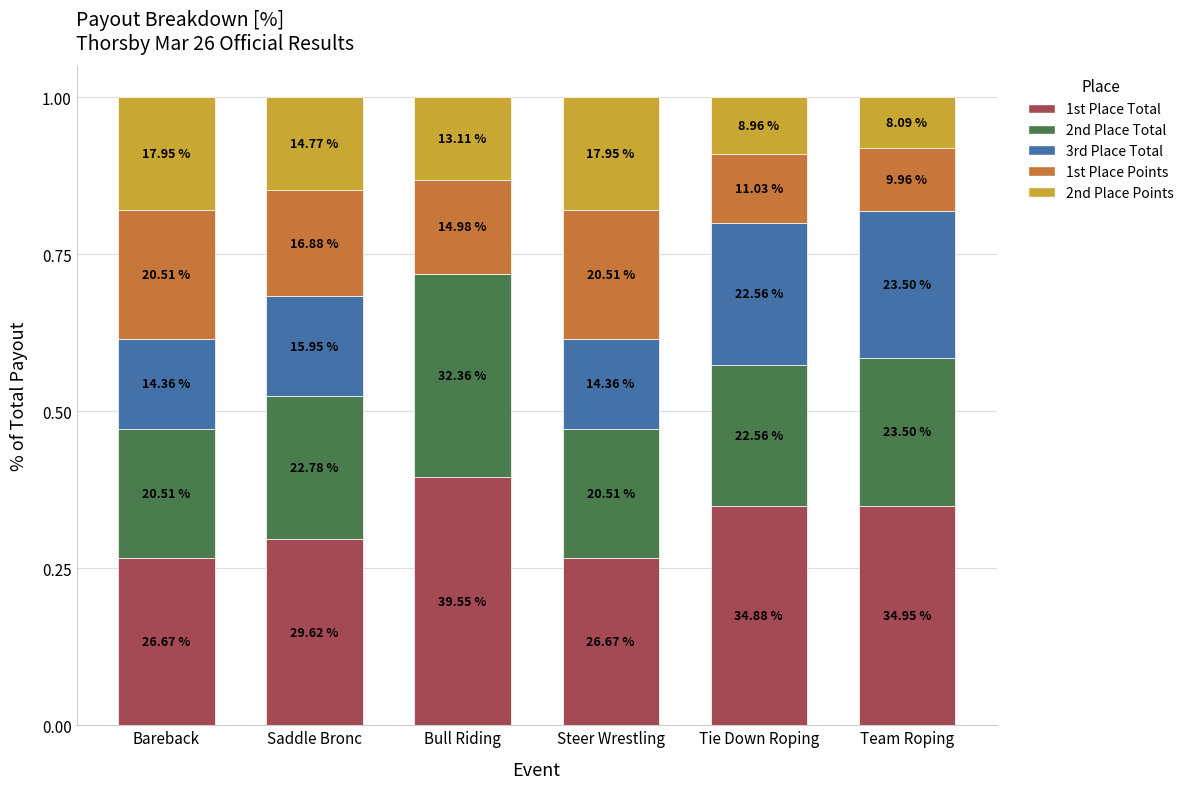

What are all the series names shown in the legend?

1st Place Total, 2nd Place Total, 3rd Place Total, 1st Place Points, 2nd Place Points